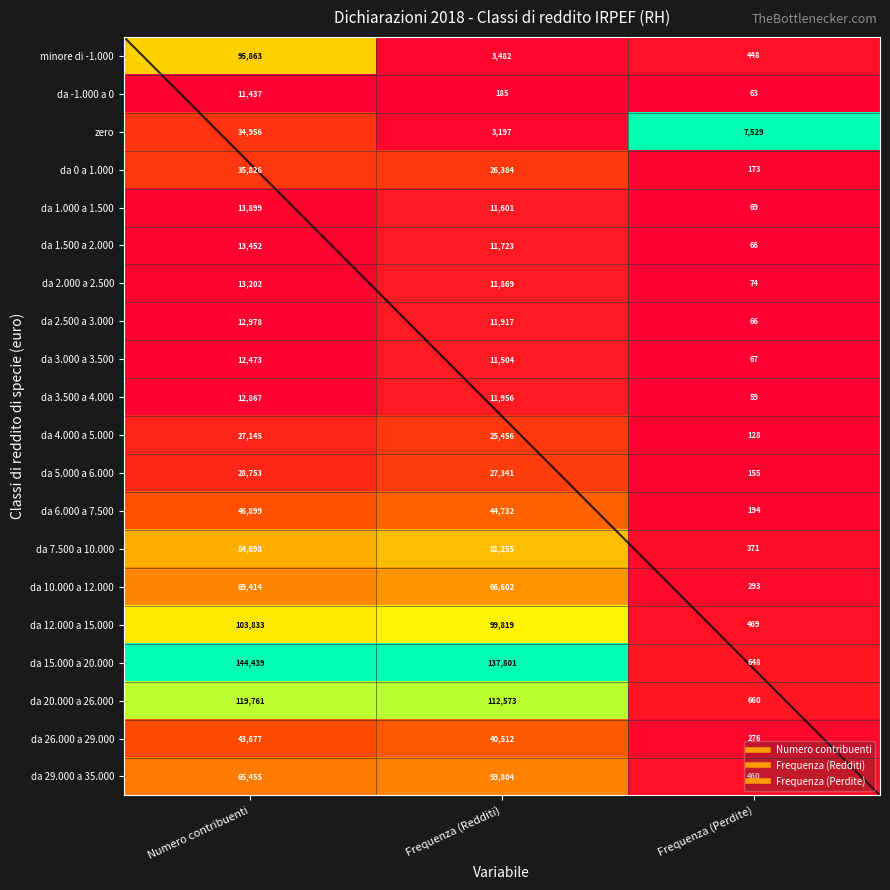

Rank the series by their maximum value, from lowest to highest.

da -1.000 a 0, da 3.000 a 3.500, da 3.500 a 4.000, da 2.500 a 3.000, da 2.000 a 2.500, da 1.500 a 2.000, da 1.000 a 1.500, da 4.000 a 5.000, da 5.000 a 6.000, zero, da 0 a 1.000, da 26.000 a 29.000, da 6.000 a 7.500, da 29.000 a 35.000, da 10.000 a 12.000, da 7.500 a 10.000, minore di -1.000, da 12.000 a 15.000, da 20.000 a 26.000, da 15.000 a 20.000